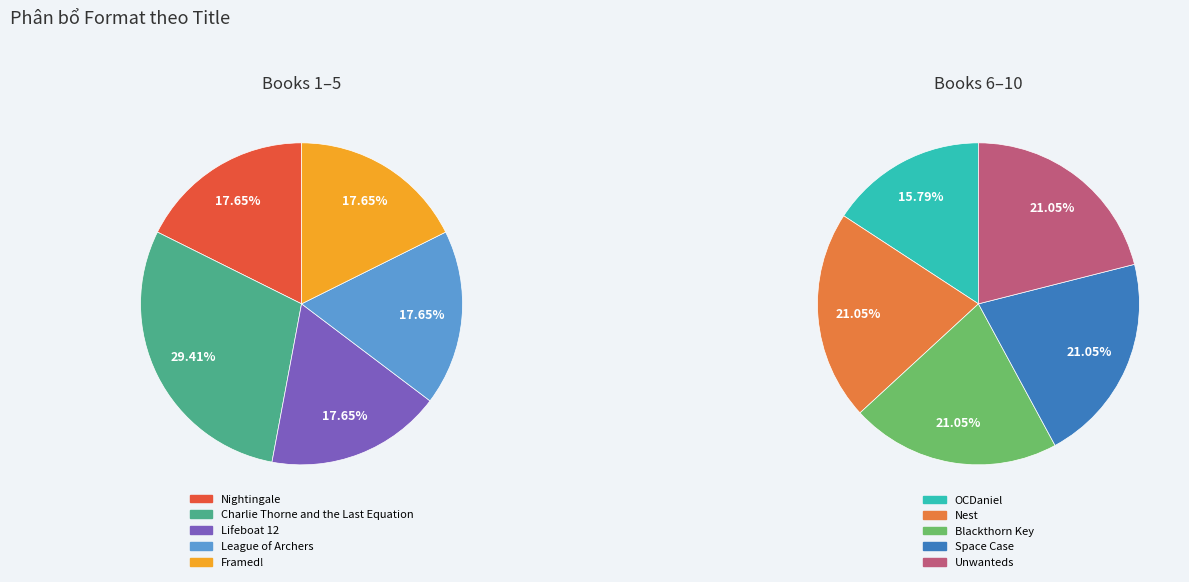

How many segments does this pie chart have?

10